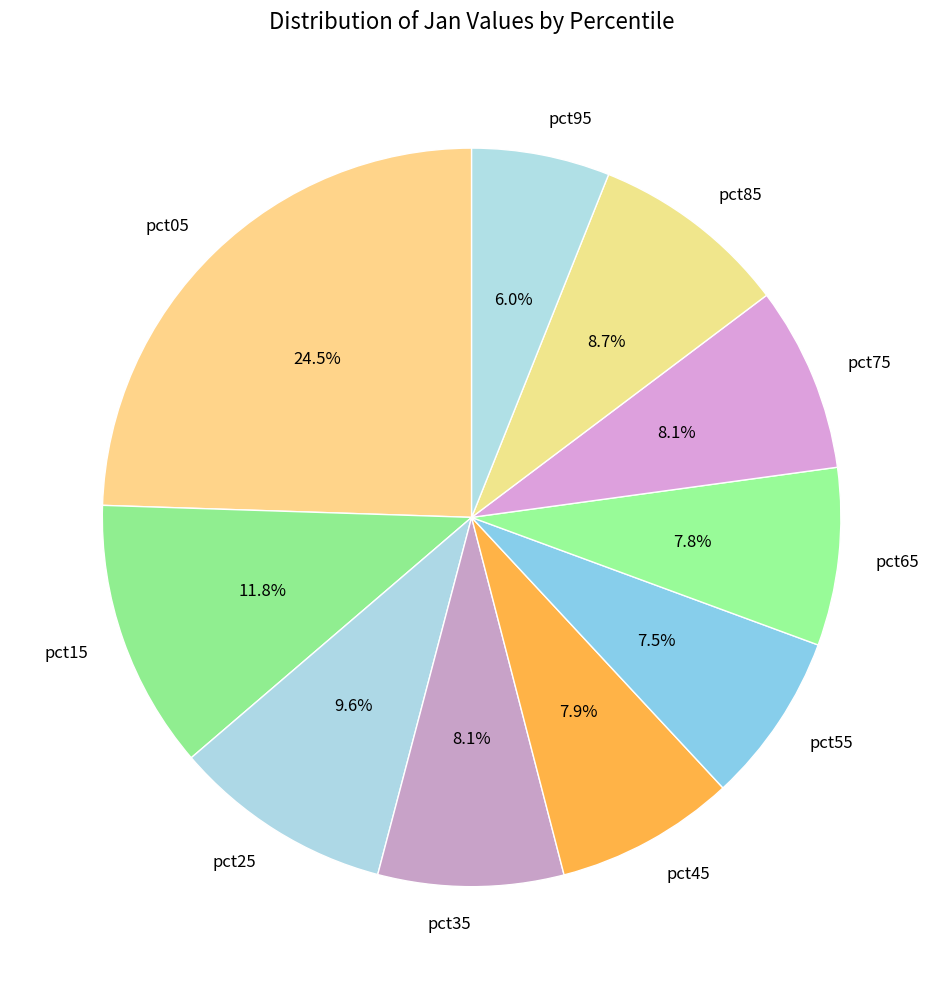

Is there any slice that represents more than half of the pie?

No